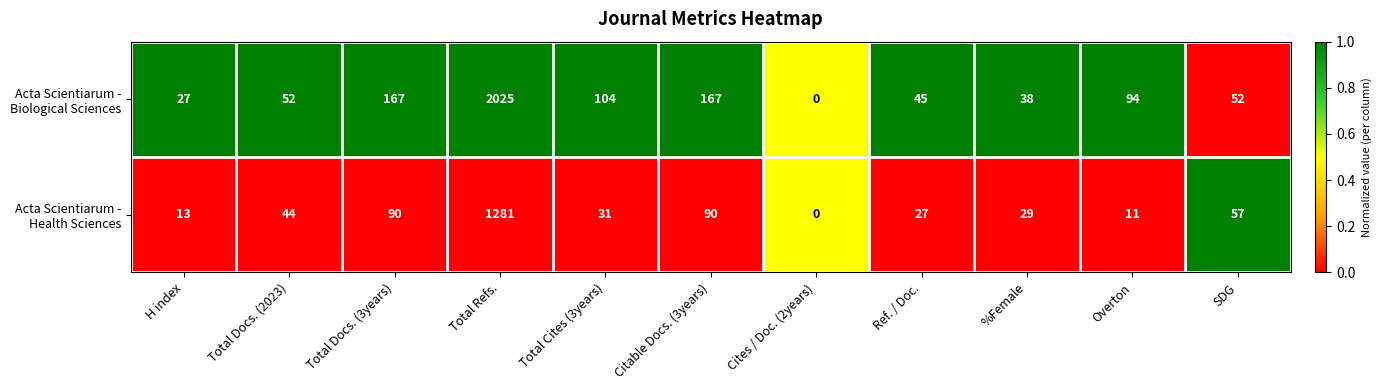

At which category is the sum across all series the highest?

Total Refs.